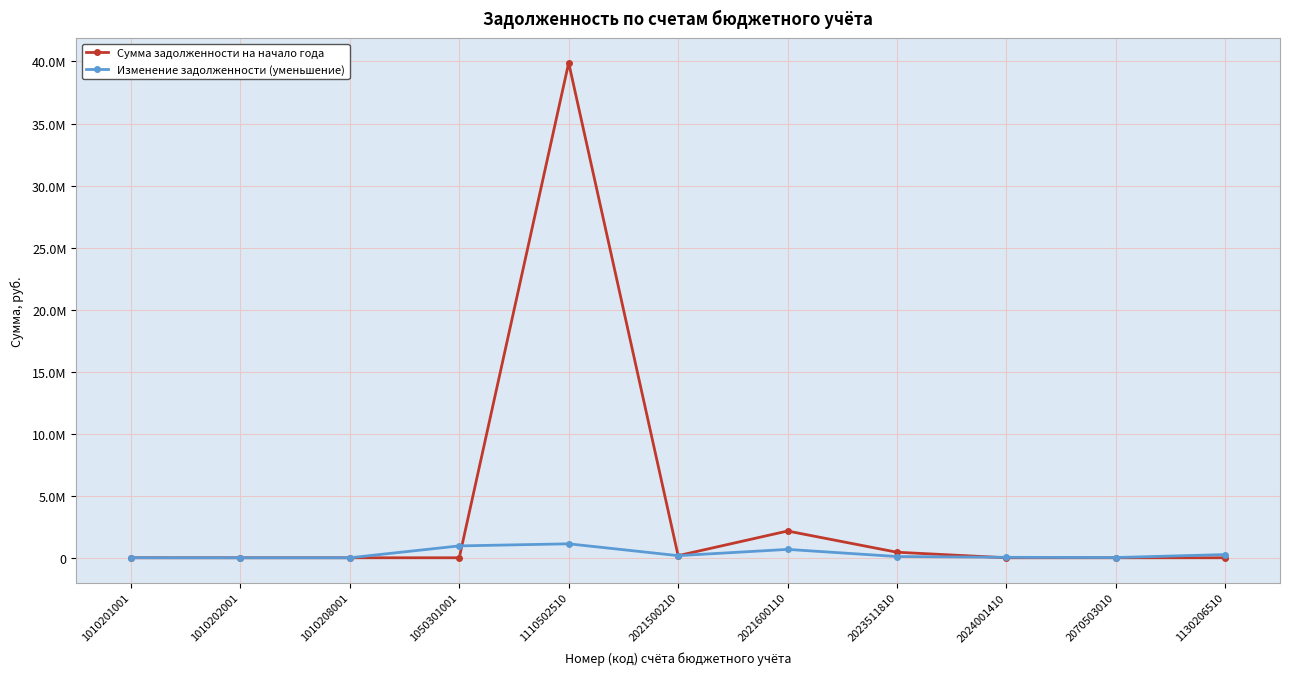

How many intersections are there between Изменение задолженности (уменьшение) and Сумма задолженности на начало года?

2